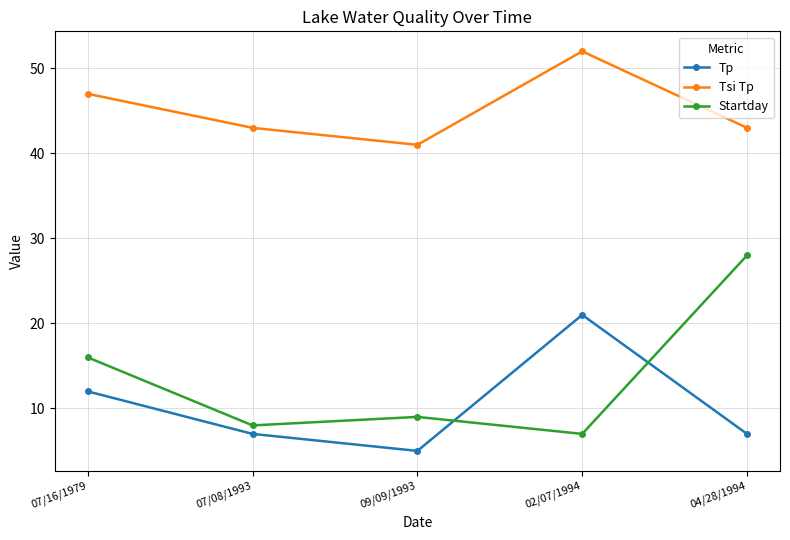

True or false: Startday and Tsi Tp intersect in this chart.

False